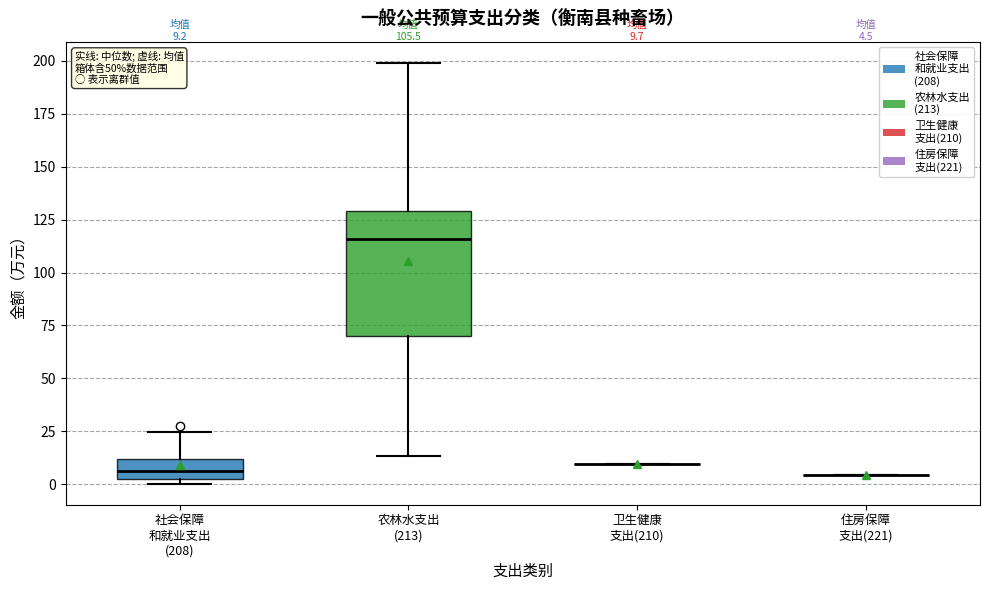

Comparing the boxes themselves (not the whiskers), which one is the tallest?

农林水支出 (213)